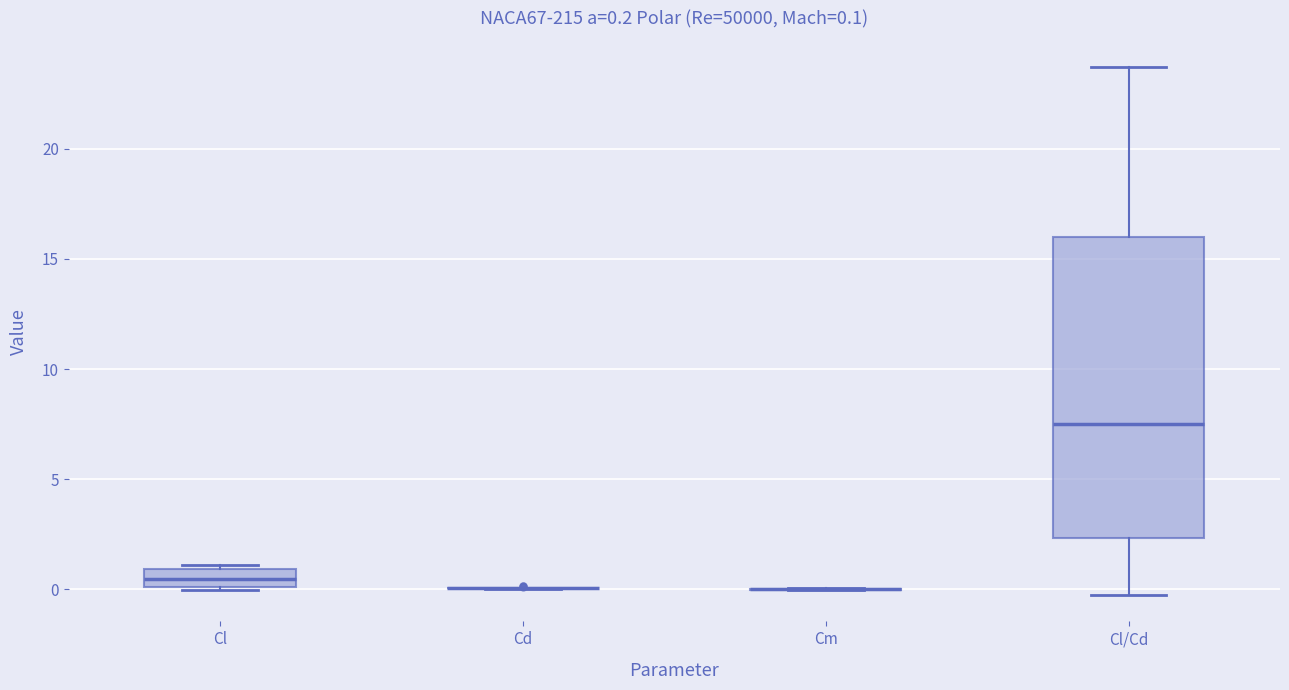

Comparing the boxes themselves (not the whiskers), which one is the tallest?

Cl/Cd